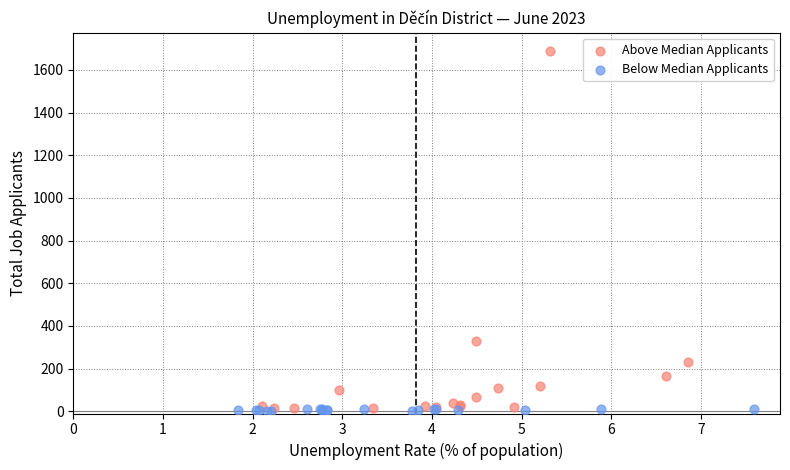

Which series has the largest Y range (max minus min)?

Above Median Applicants